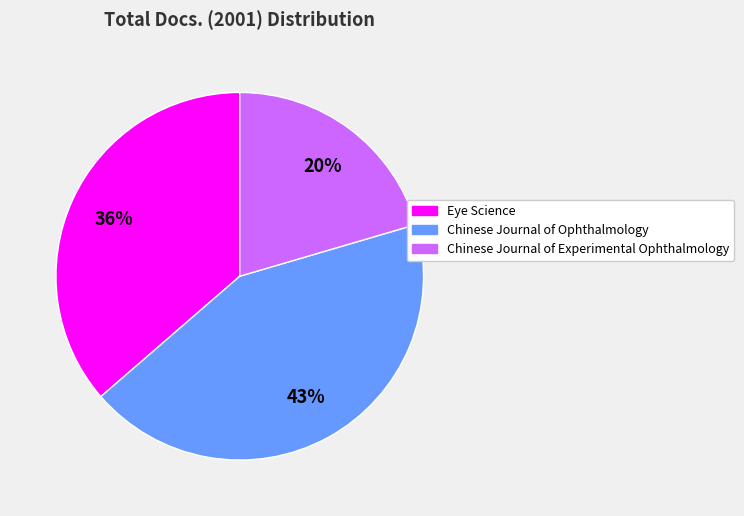

To the nearest percent, what is the difference between the Eye Science and Chinese Journal of Experimental Ophthalmology slice percentages?

16%